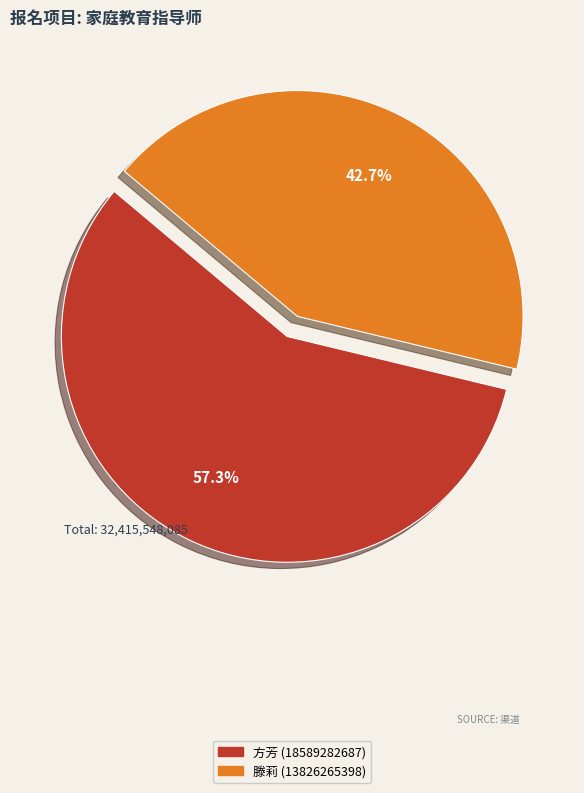

Is 方芳 the majority of the pie?

Yes